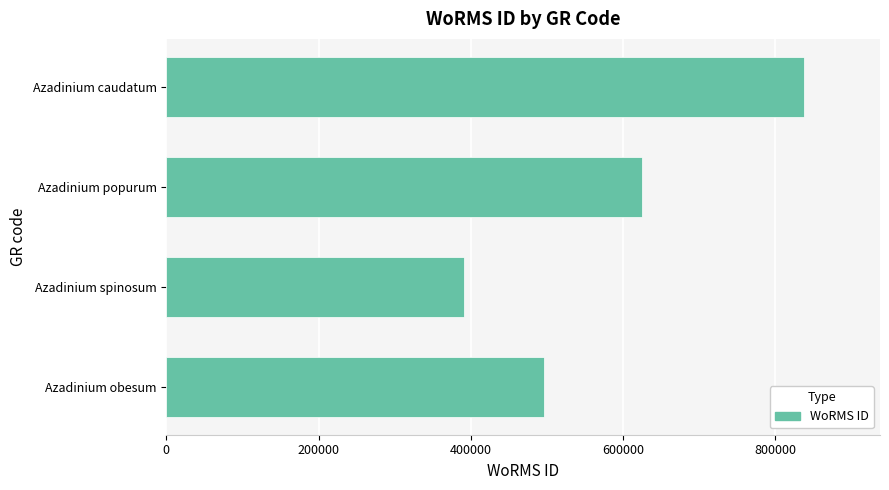

What is the smallest value displayed?

391509